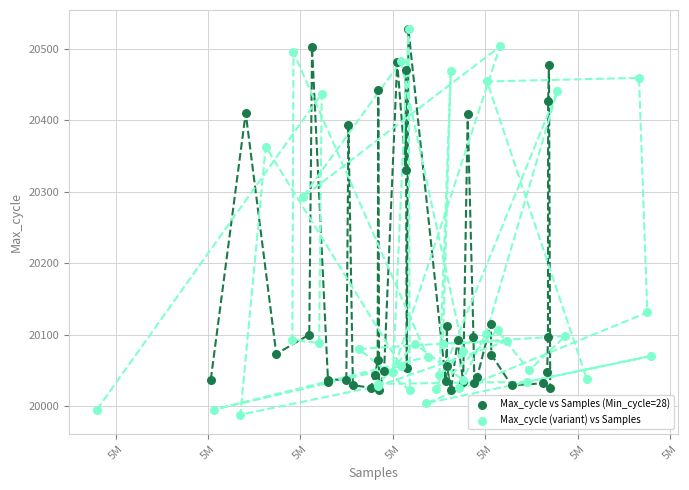

Which series contains the lowest Y value?

Max_cycle (variant) vs Samples